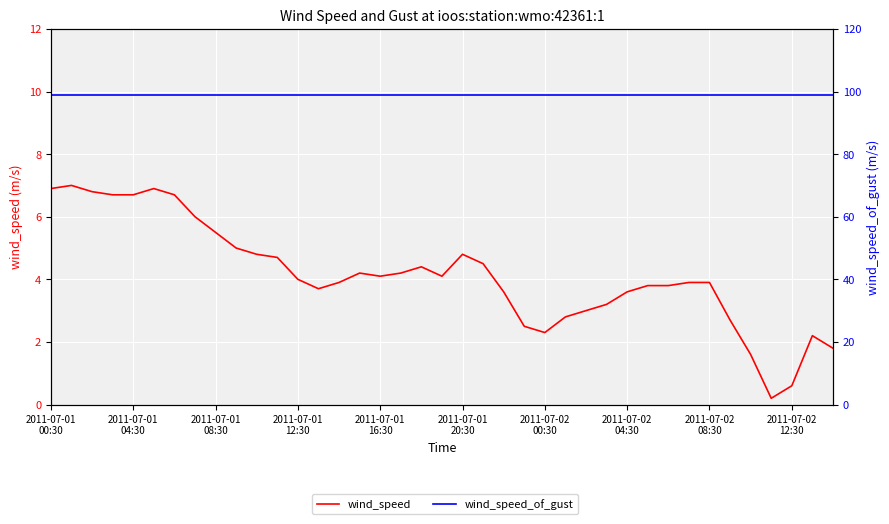

What is the value of the wind_speed_of_gust point at the 13th from the left?

99.0